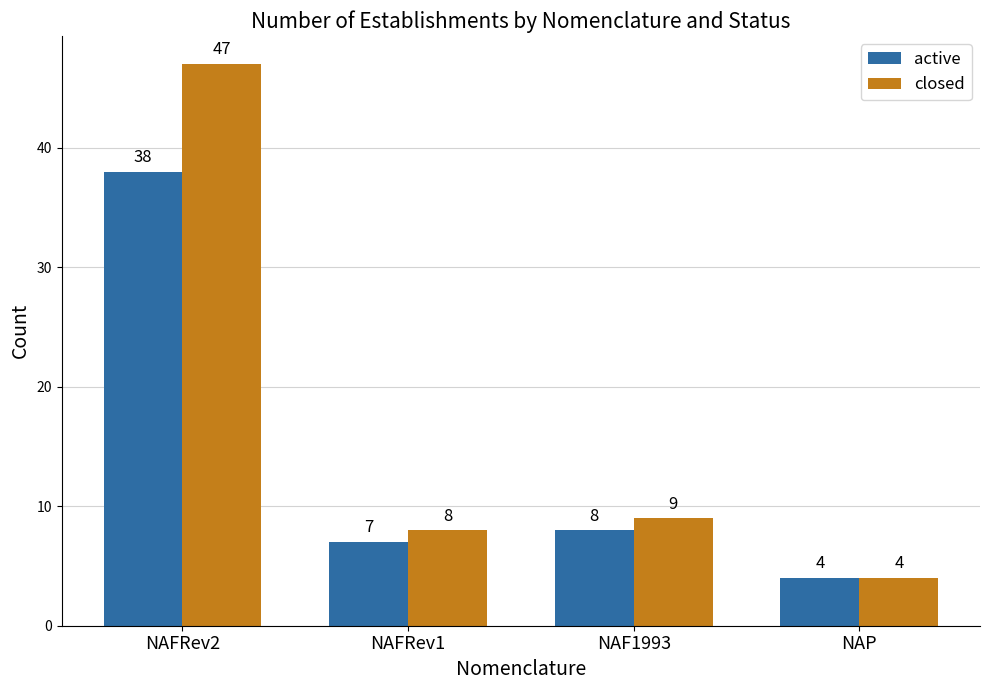

True or false: closed has a value of 12 at NAFRev1.

False